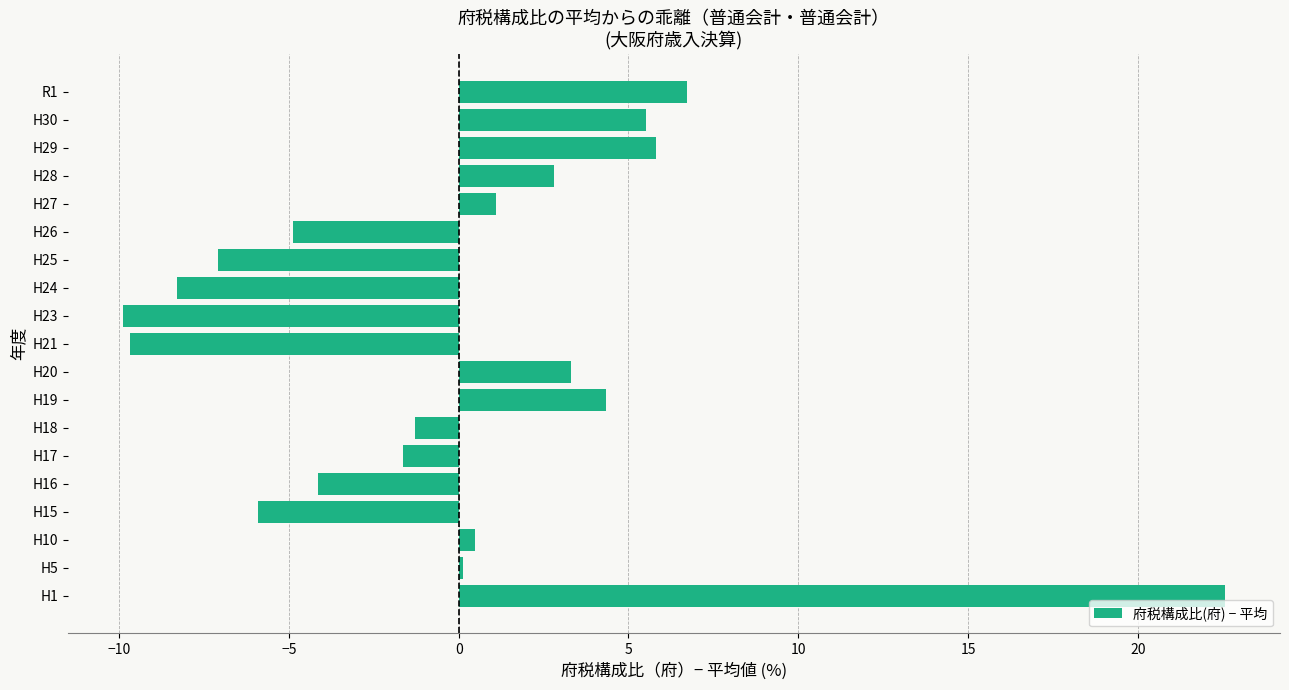

Reading top to bottom, what are all the values shown in this chart?

6.7	5.5	5.8	2.8	1.1	-4.9	-7.1	-8.3	-9.9	-9.7	3.3	4.3	-1.3	-1.6	-4.1	-5.9	0.5	0.1	22.6